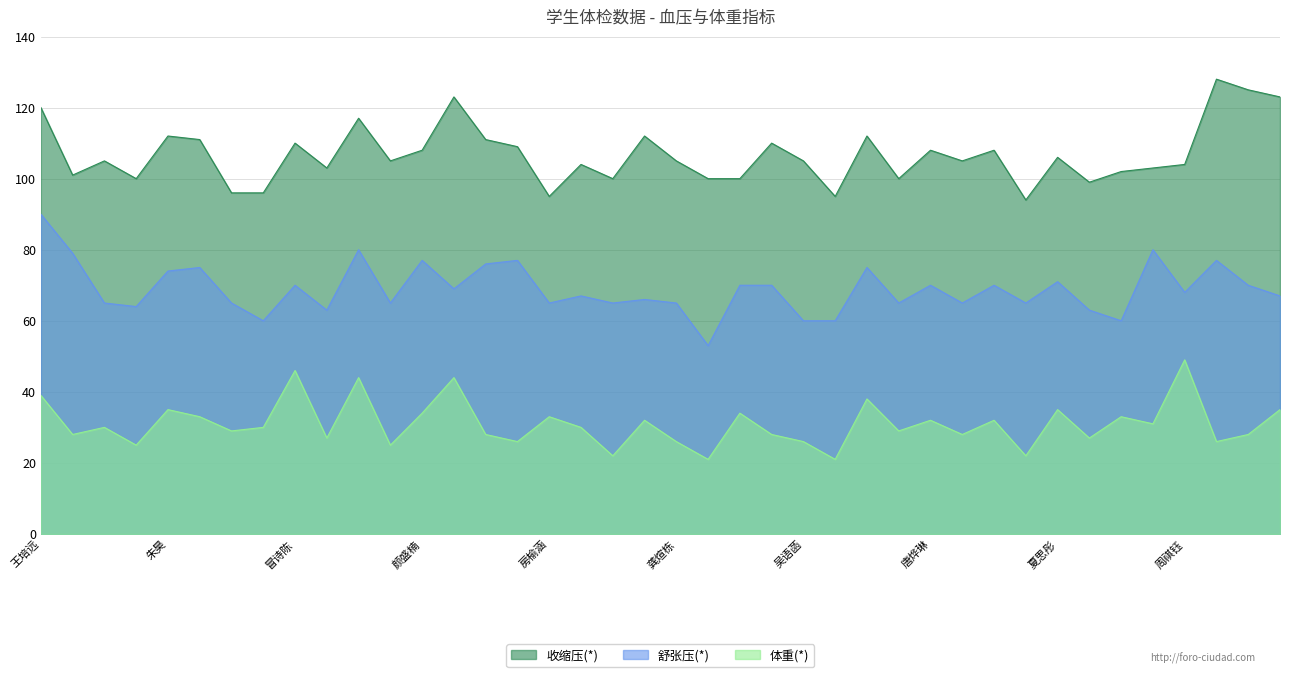

What is the difference between the 舒张压(*) values at 许亦凡 and 房榆涵?

2